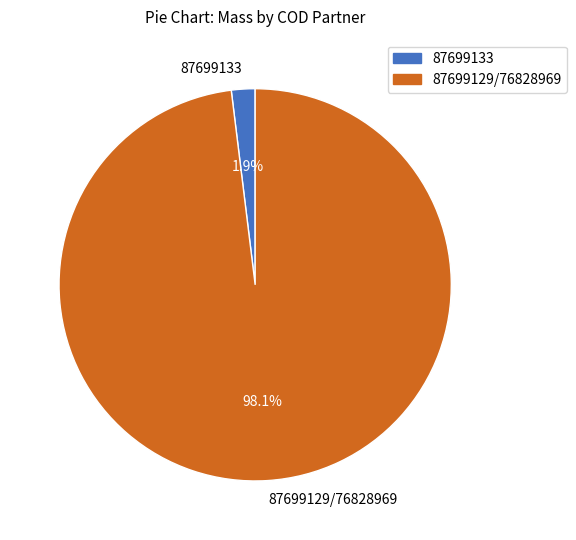

True or false: 87699133 accounts for 13% of the total.

False